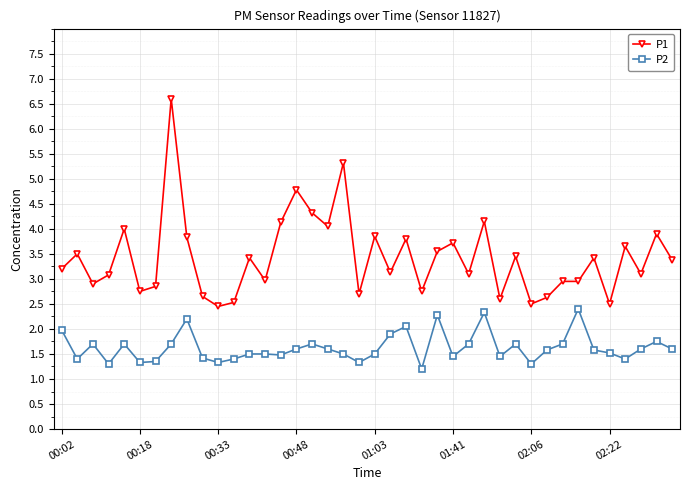

True or false: P2 and P1 cross at least once.

False